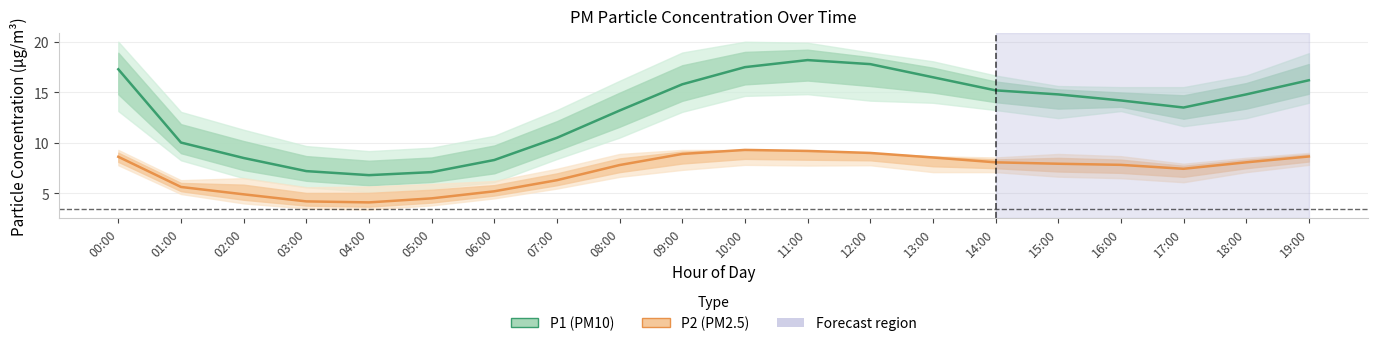

At which category does P2 (PM2.5) reach its first local peak?

10:00